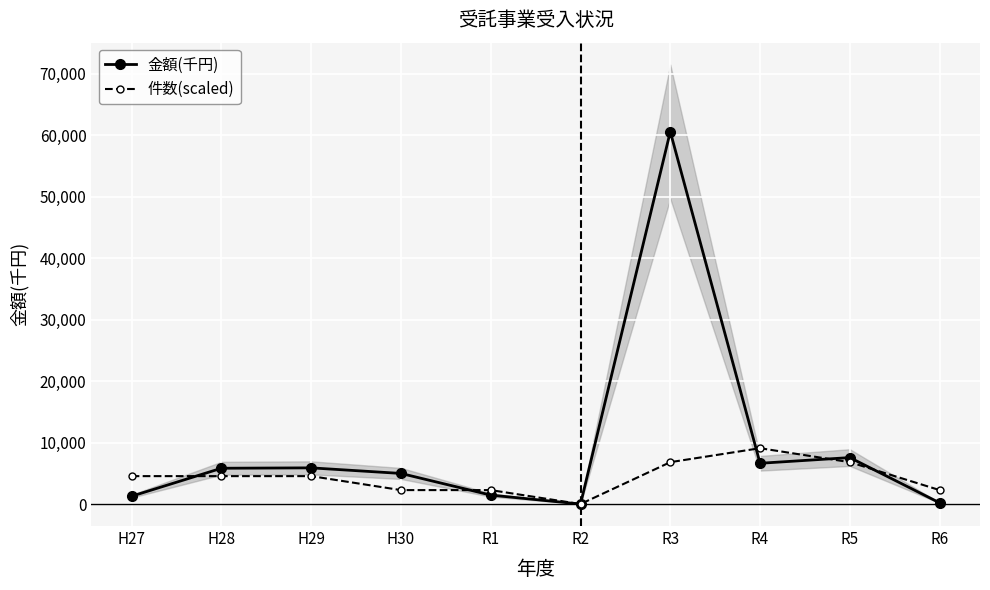

How many intersections are there between 金額(千円) and 件数(scaled)?

5